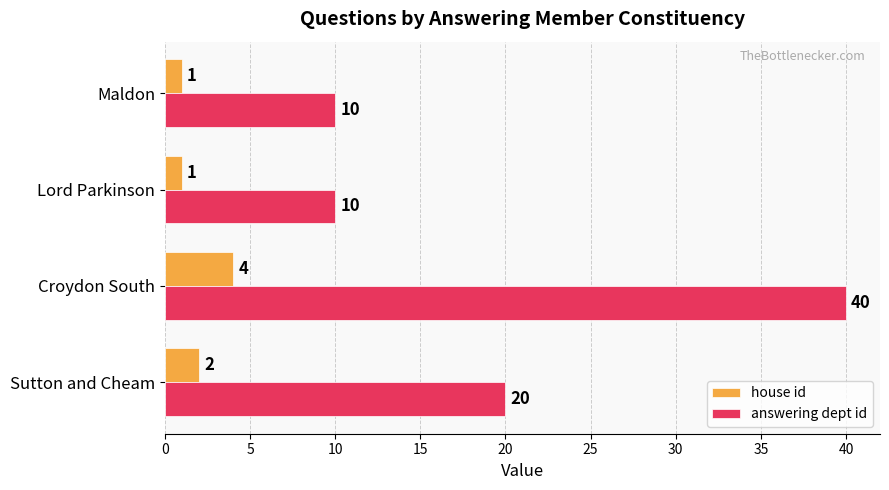

Which series has the largest range (max minus min)?

answering dept id